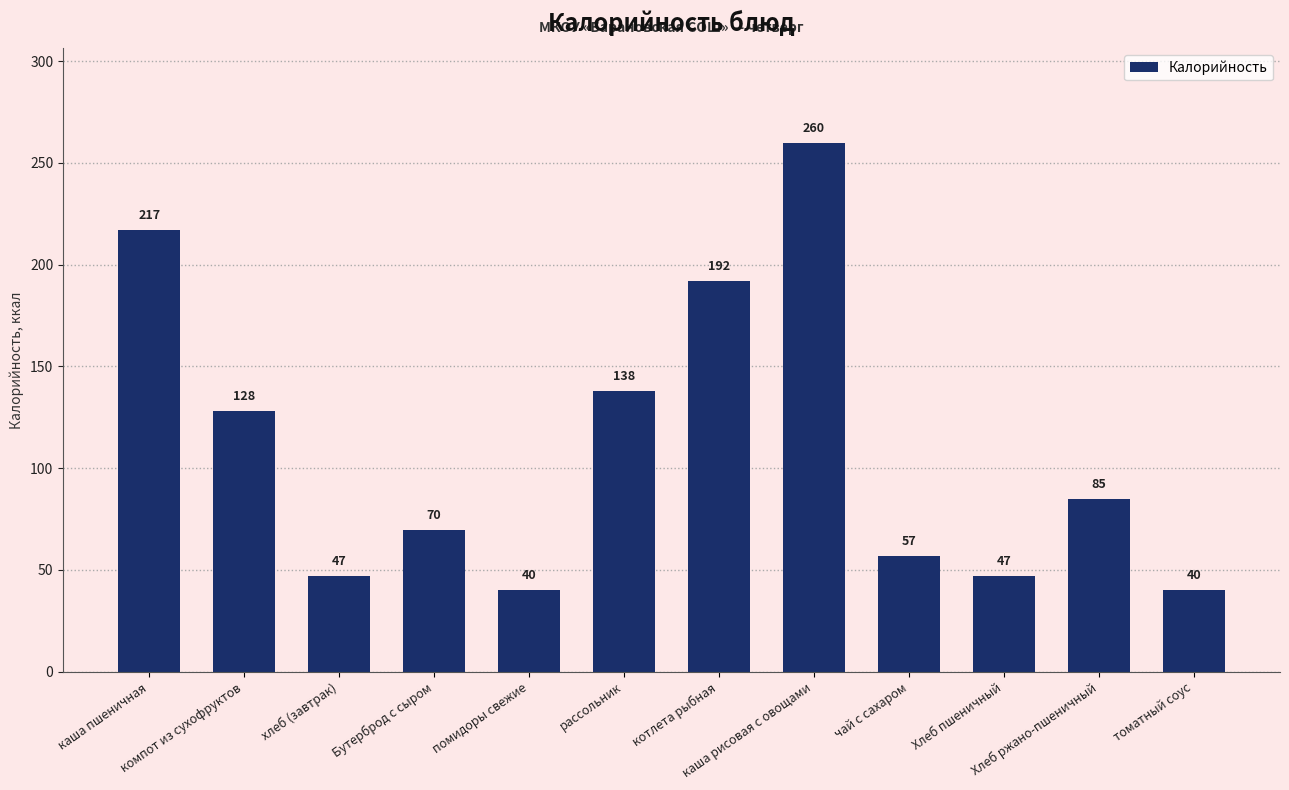

At which label is the value closest to 149?

рассольник